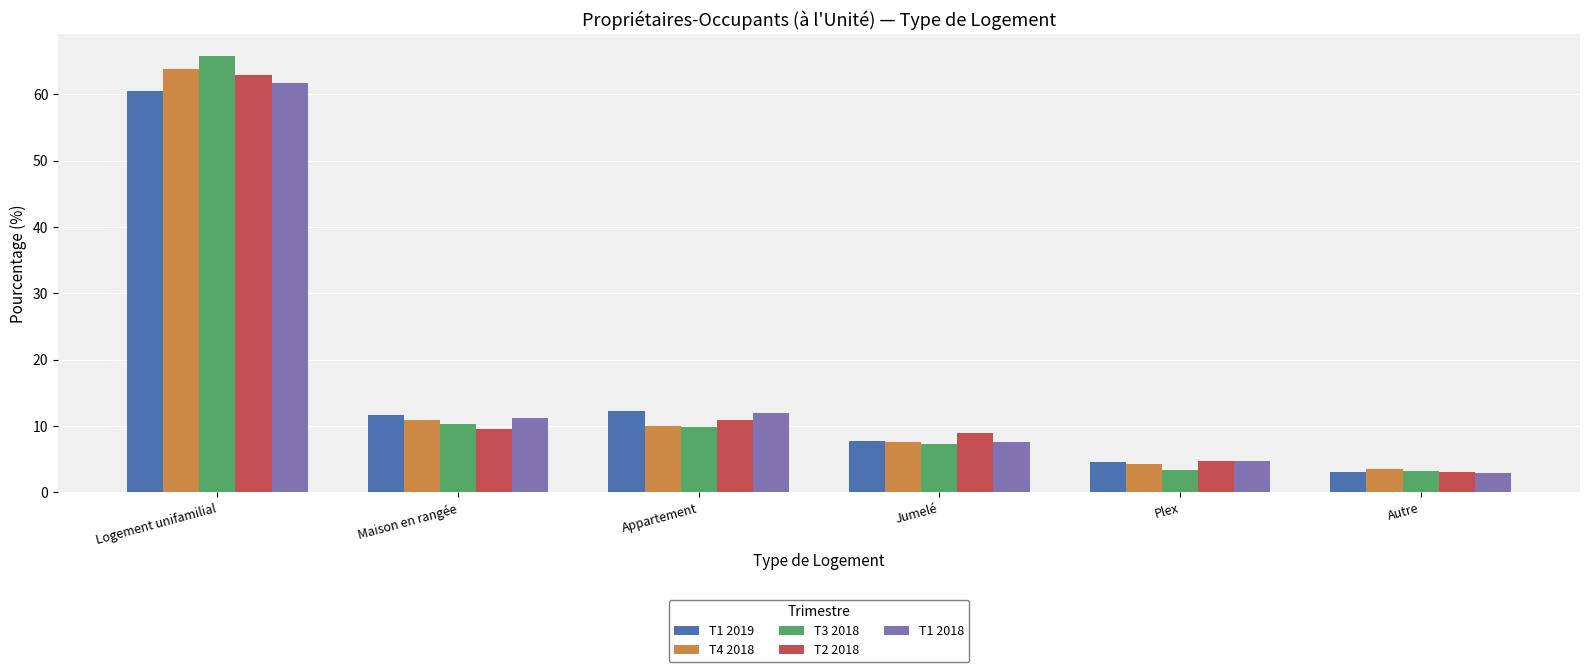

Which label corresponds to the smallest value in the chart?

Autre